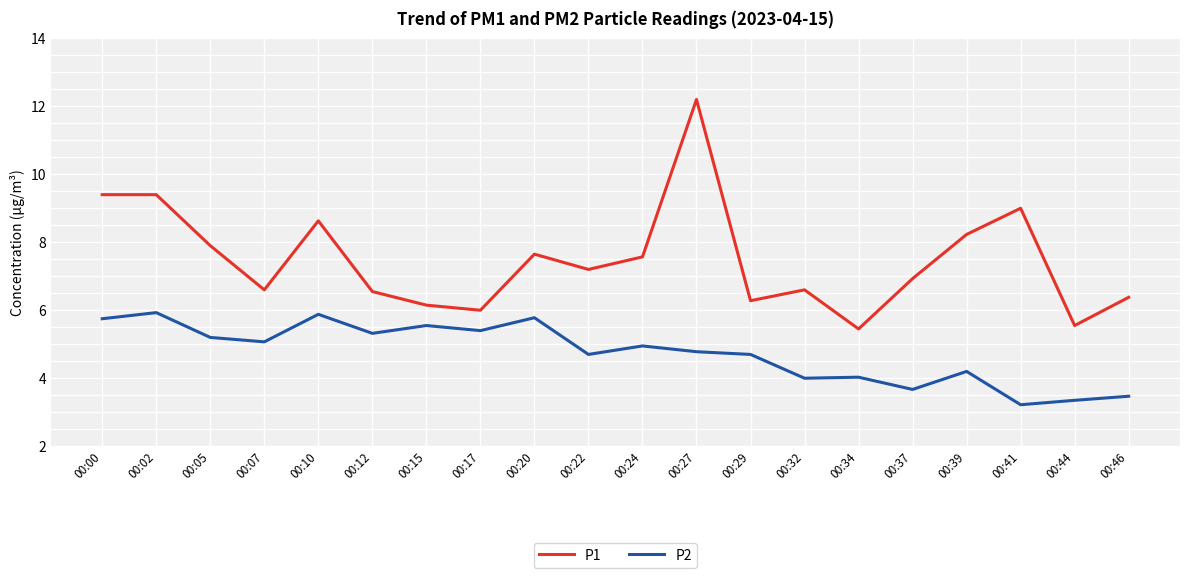

True or false: P2 and P1 cross at least once.

False